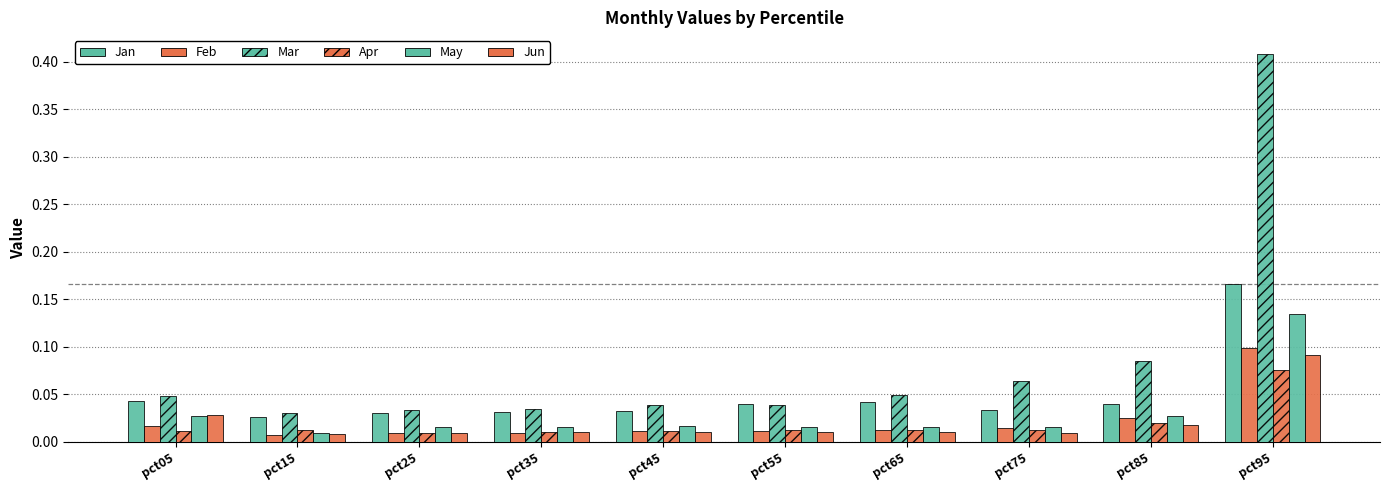

How many bars are there in total?

60